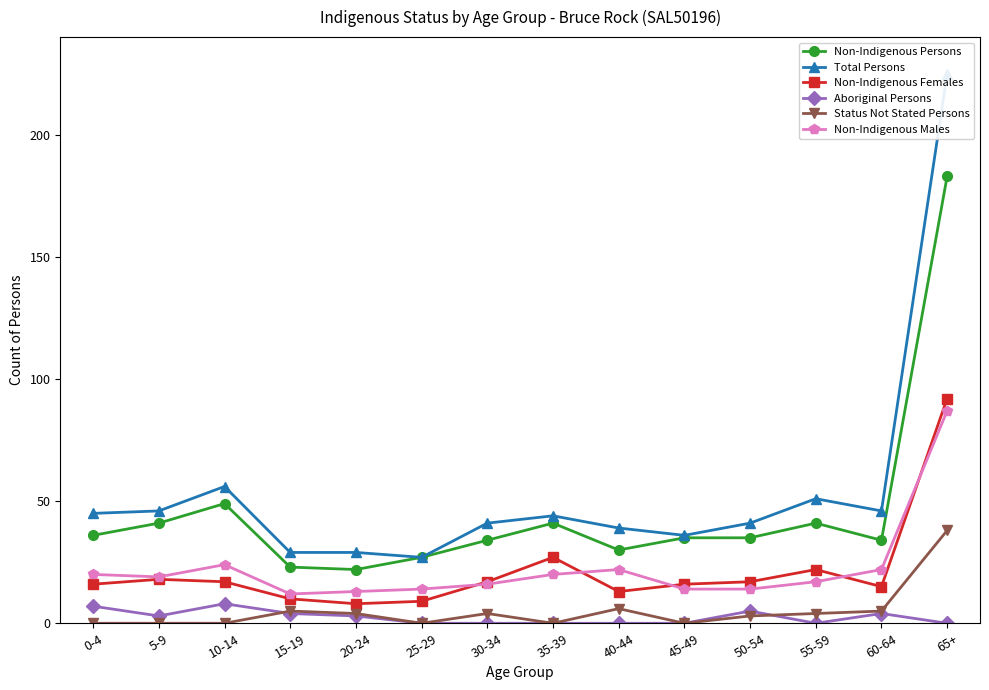

What is the value of the Non-Indigenous Persons point at the 11th from the left?

35